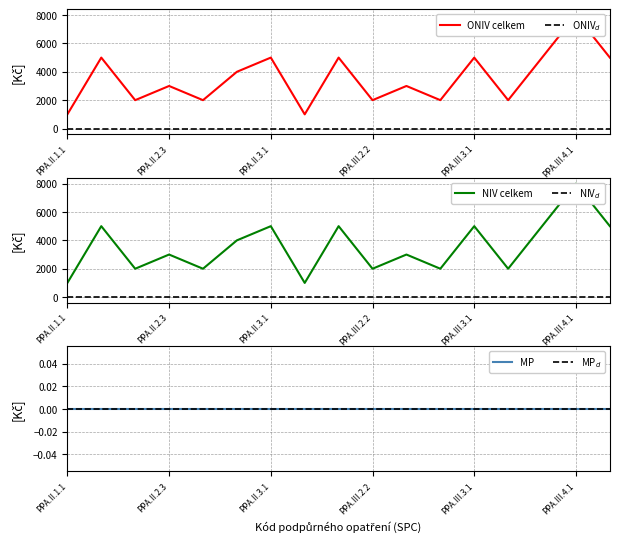

True or false: NIV celkem and ONIV celkem intersect in this chart.

False